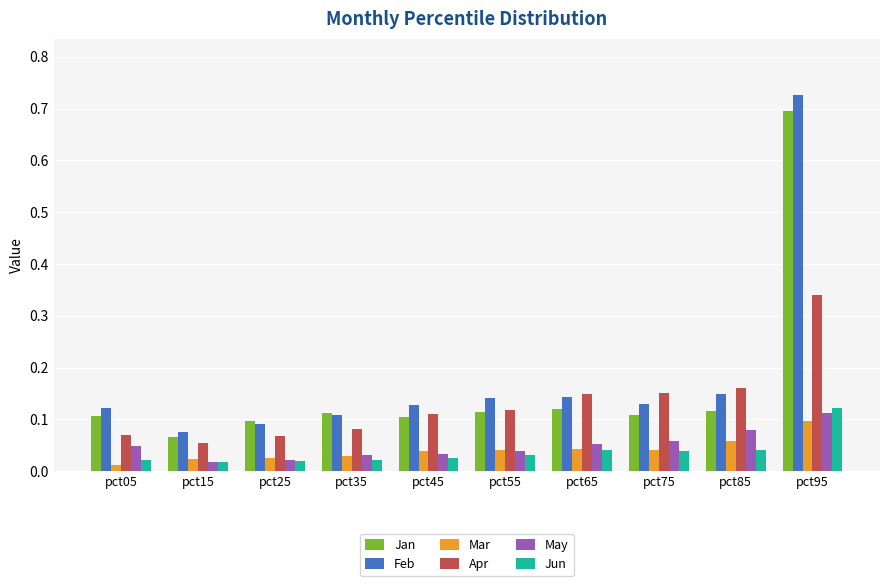

Is it true that May equals 0.0 at pct75?

False